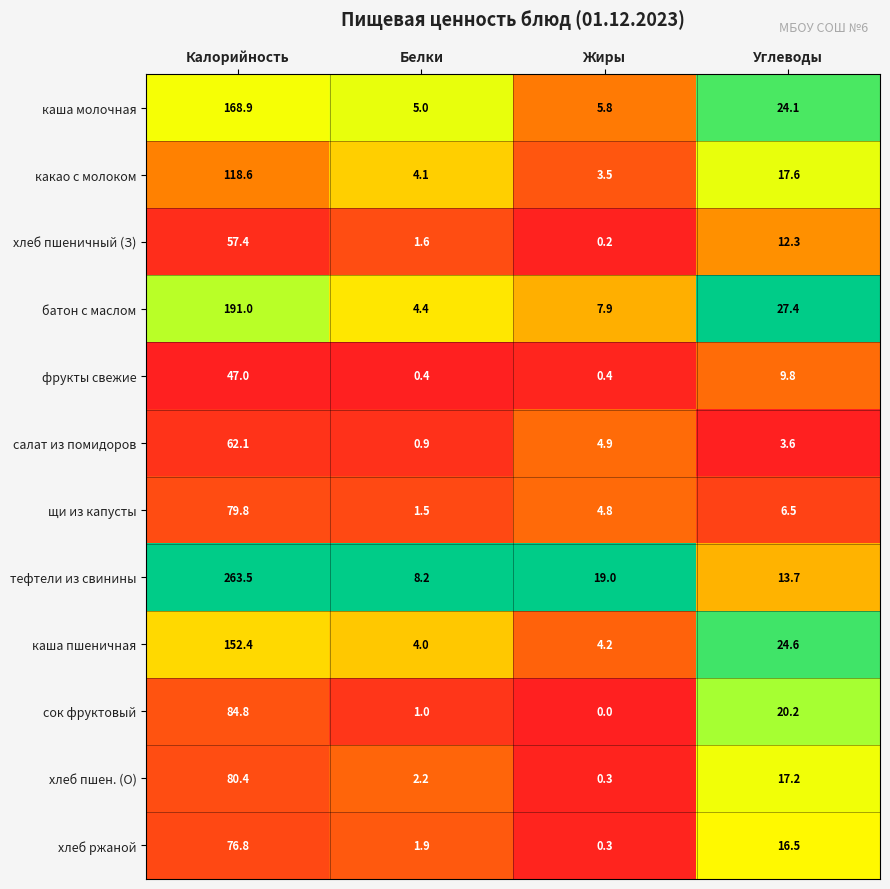

What is the difference between the maximum and minimum values in the каша пшеничная series?

148.4